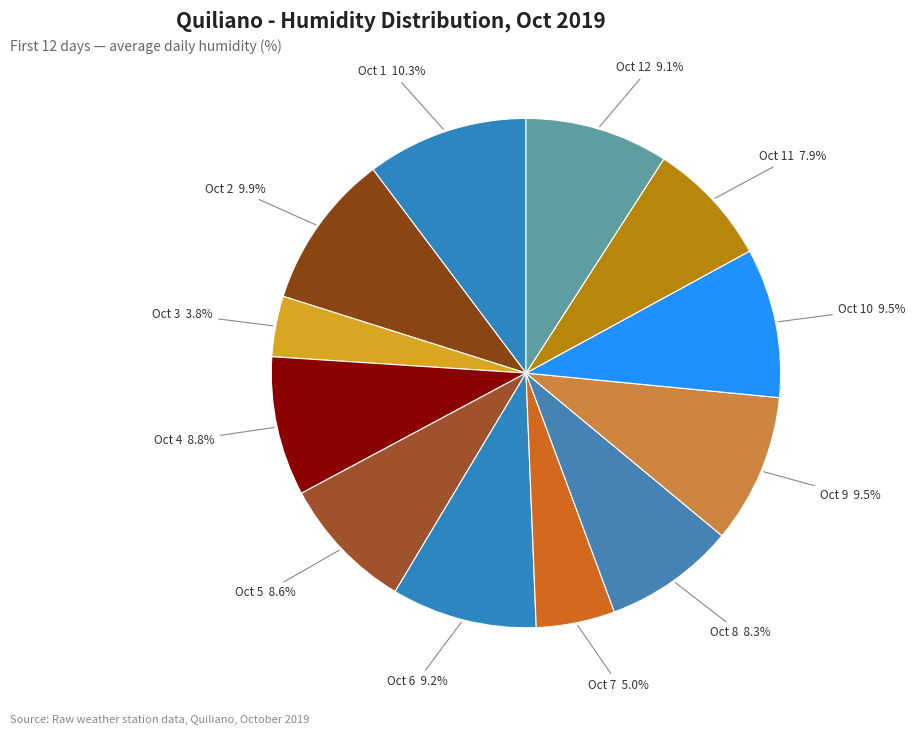

Does any single category account for the majority?

No